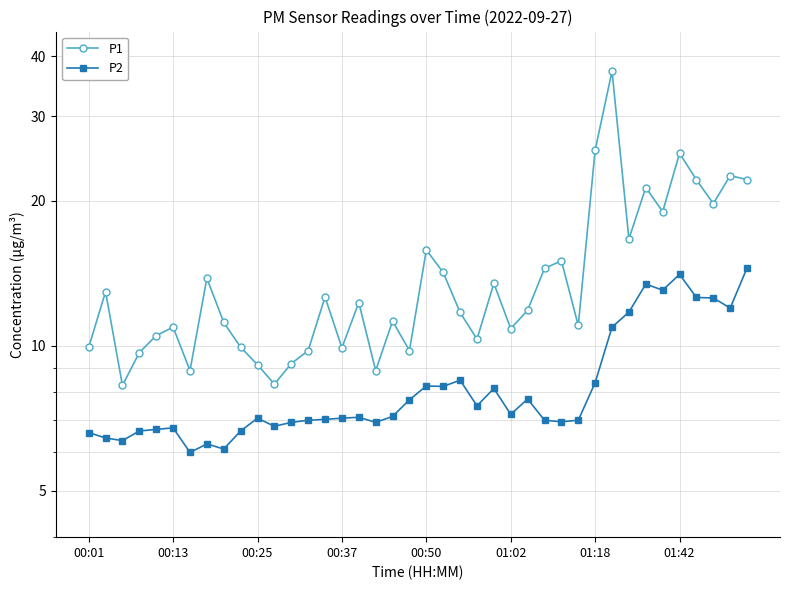

True or false: P1 has a value of 9.8 at 19.

True